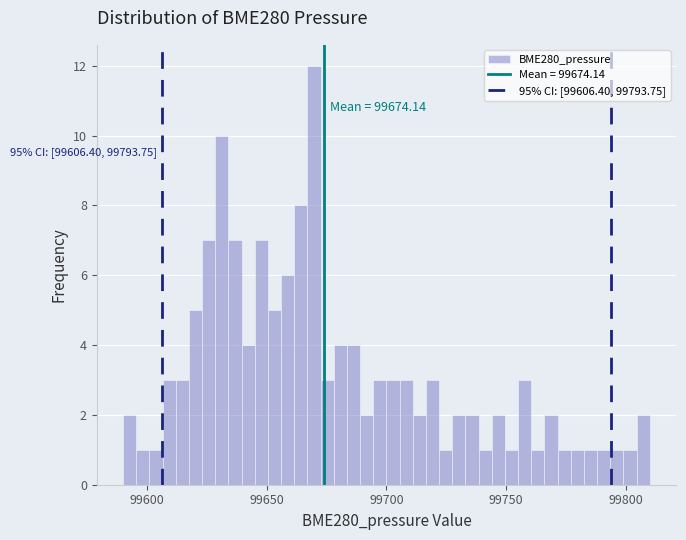

Read against the x-axis, roughly where is the centre of the tallest bar?

99670